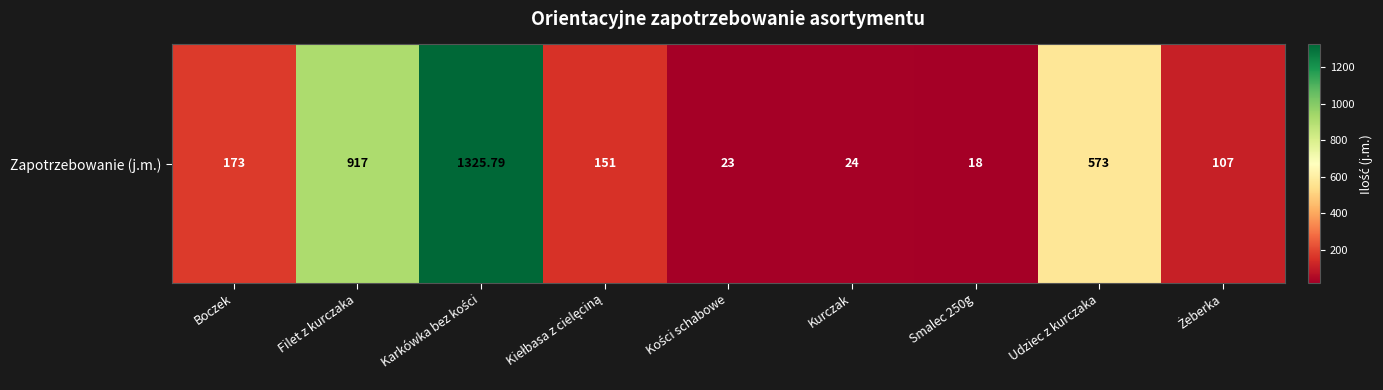

Rank the categories by value from highest to lowest.

Karkówka bez kości, Filet z kurczaka, Udziec z kurczaka, Boczek, Kiełbasa z cielęciną, Żeberka, Kurczak, Kości schabowe, Smalec 250g